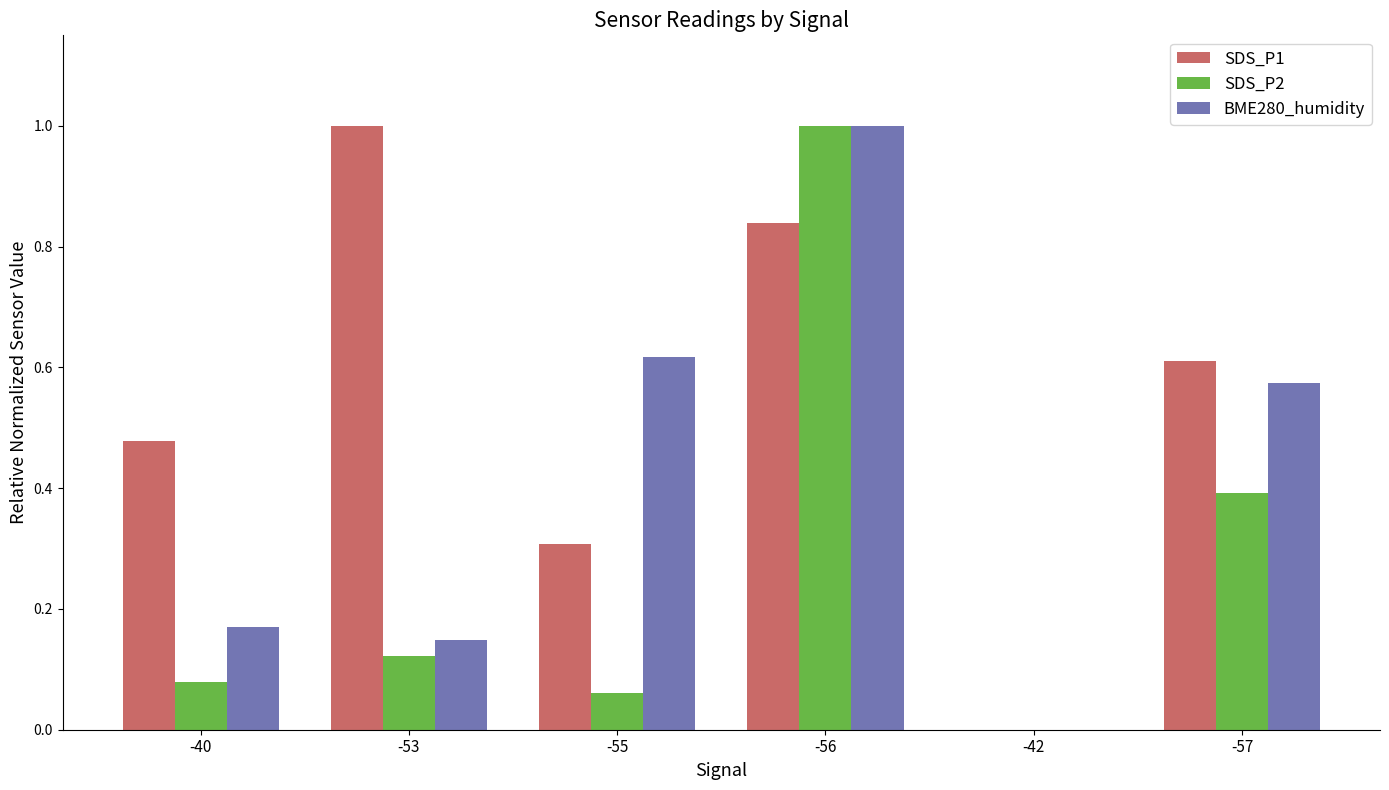

What is the sum of all BME280_humidity values?

2.5